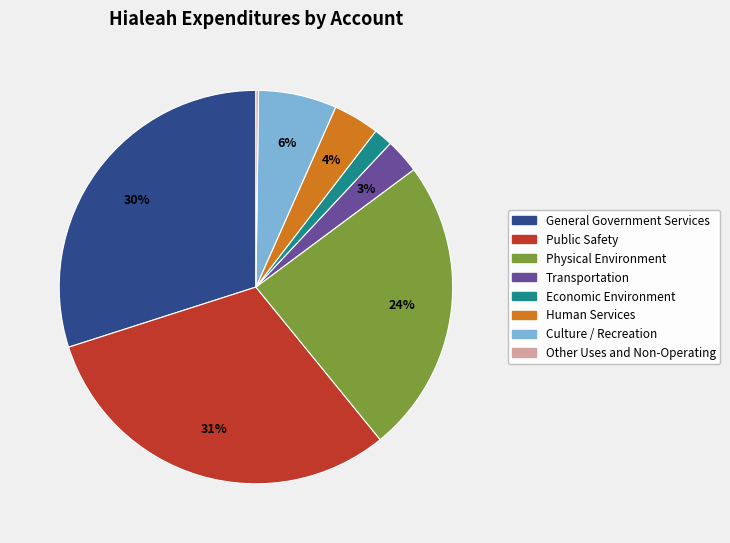

To the nearest percent, what is the difference between the largest and smallest slice percentages?

31%